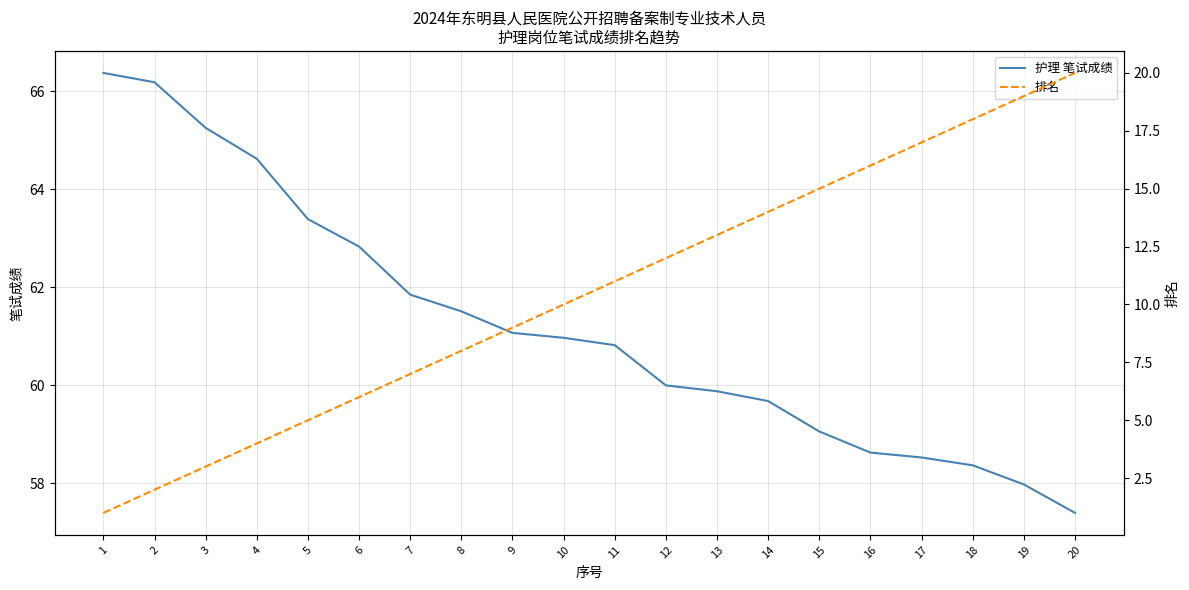

How many lines are shown in the chart?

2